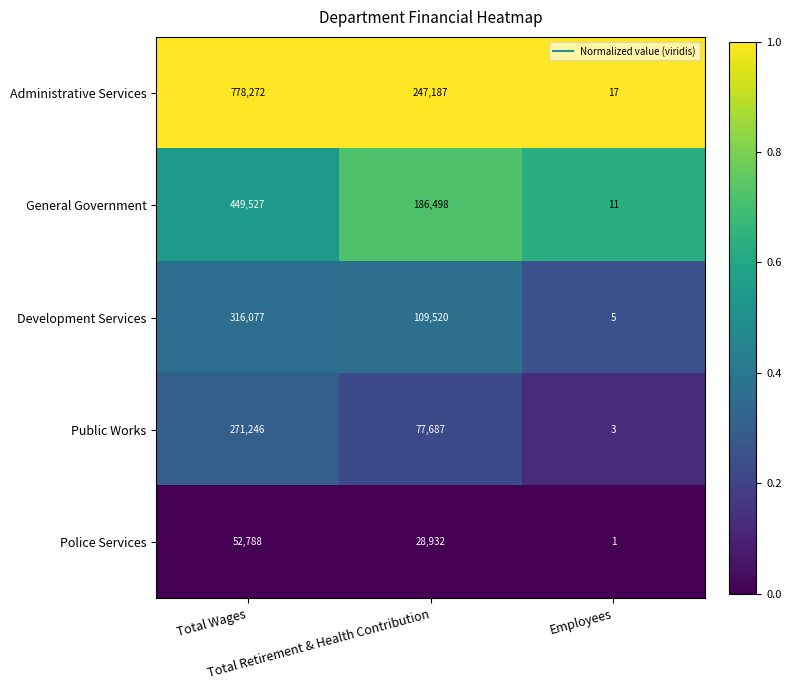

Count the number of data series in this chart.

5